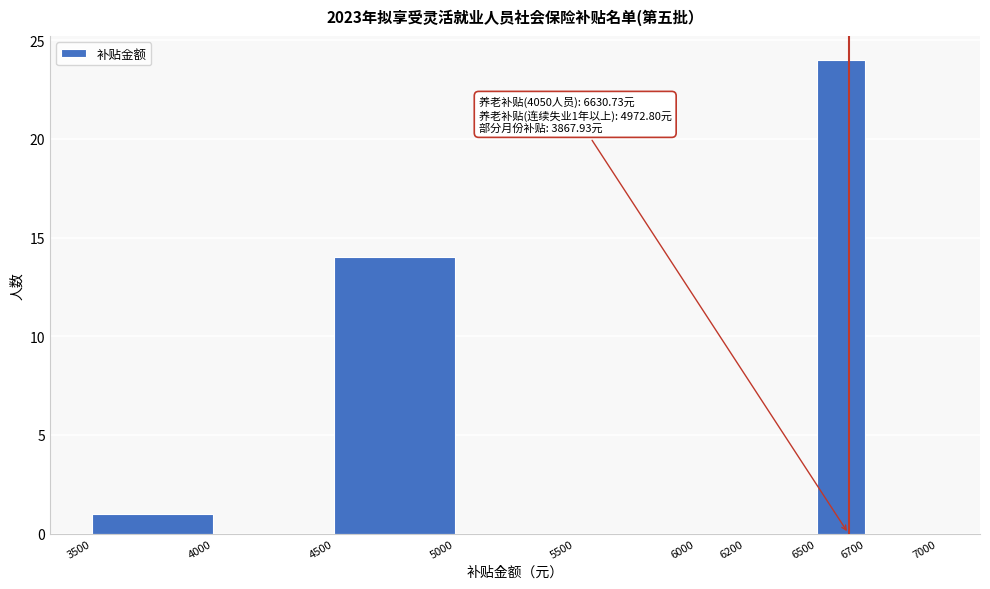

Over which range of the x-axis is the bar tallest?

6500 to 6700